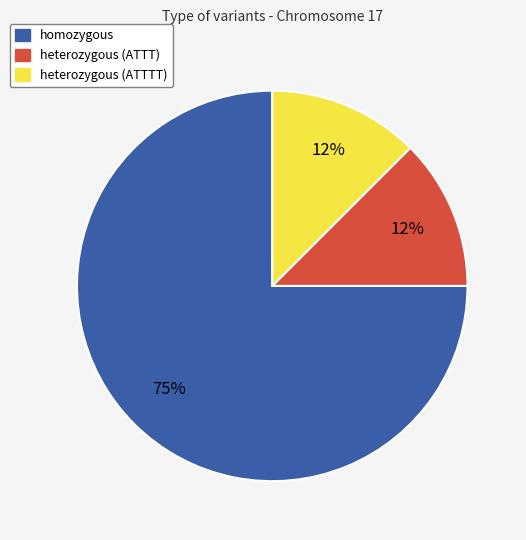

Does any single category account for the majority?

Yes